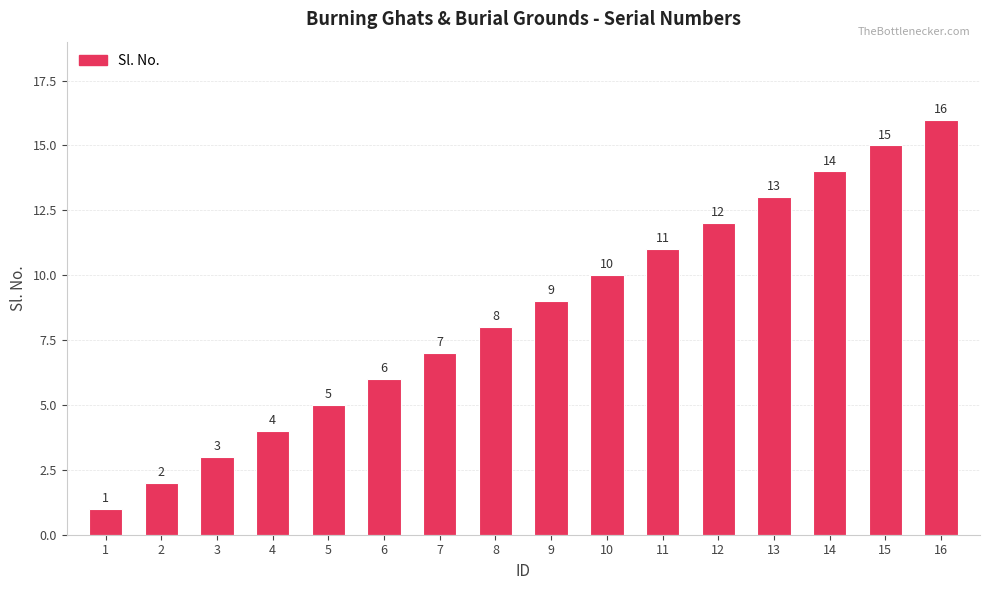

Reading left to right, extract all data points from this chart.

1=1	2=2	3=3	4=4	5=5	6=6	7=7	8=8	9=9	10=10	11=11	12=12	13=13	14=14	15=15	16=16